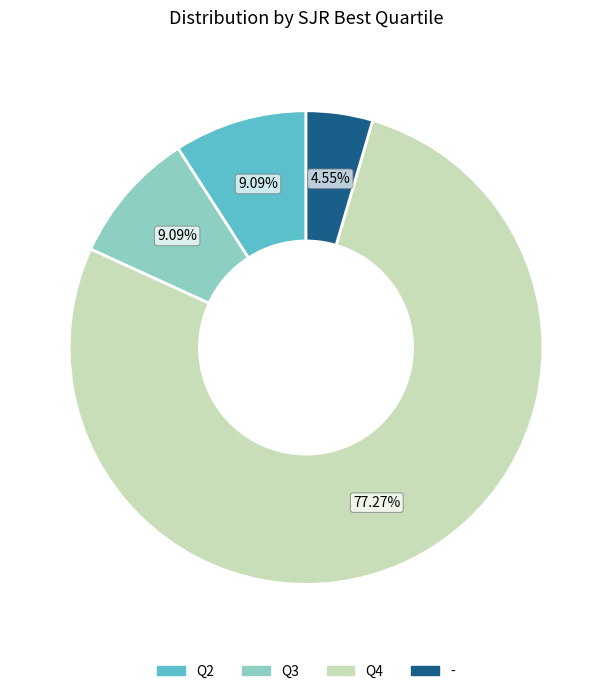

What percentage do Q2 and Q4 together represent?

86.4%